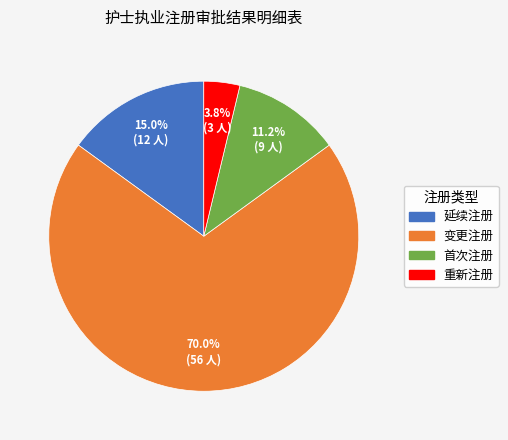

Is the sum of 延续注册 and 变更注册 greater than half?

Yes